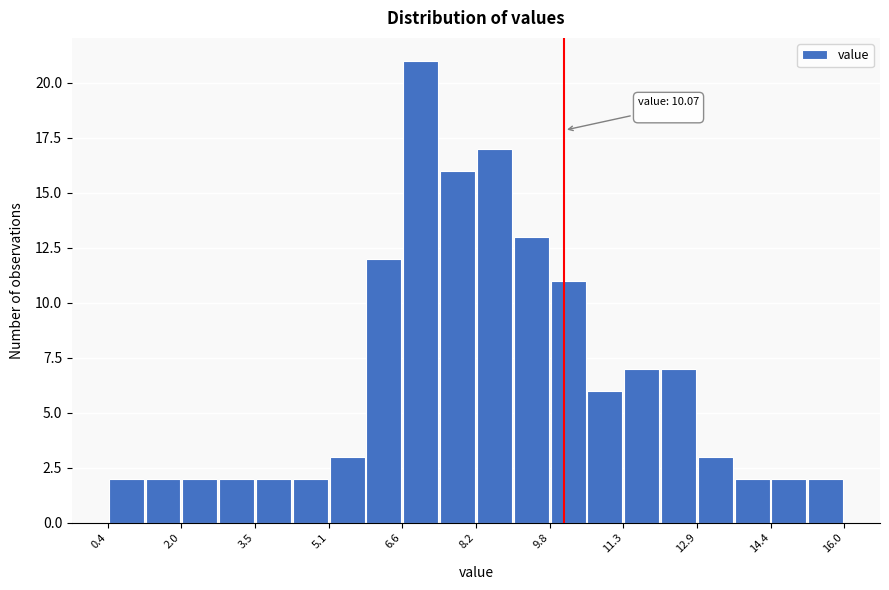

Read against the x-axis, roughly where is the centre of the tallest bar?

7.0